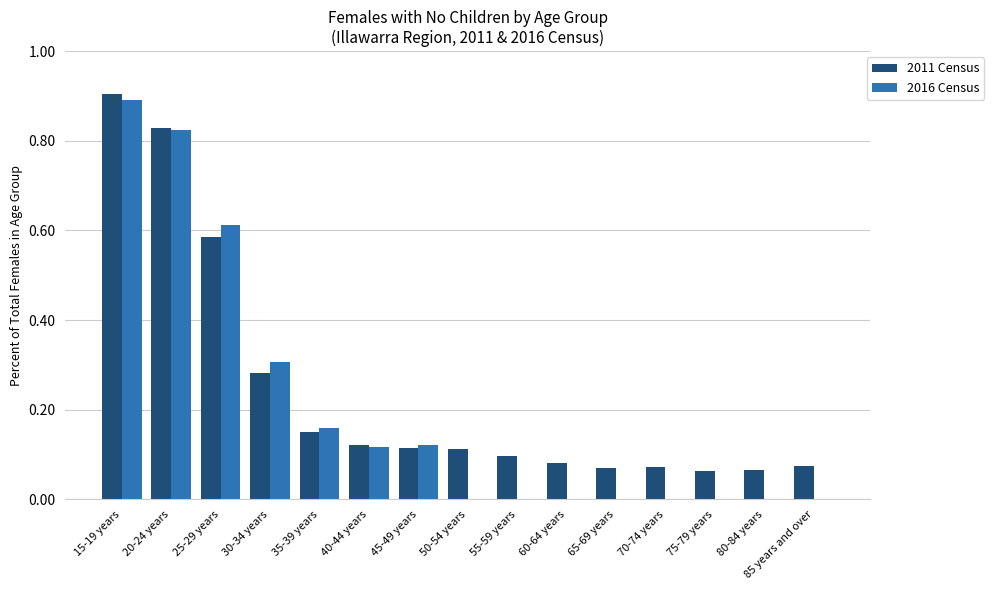

What is the sum of all 2011 Census values?

3.6